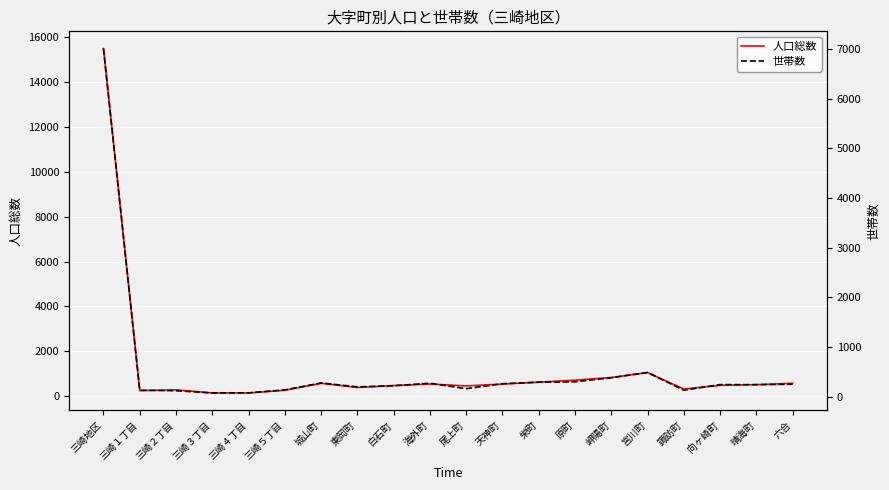

At which label does 人口総数 first exceed 508?

三崎地区